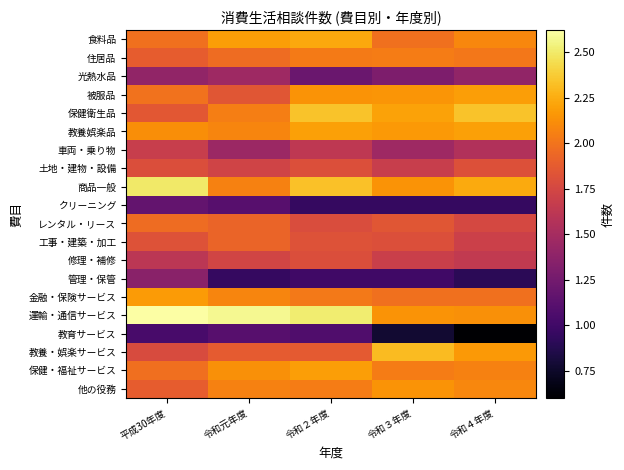

What is the total value across all series at 令和２年度?

37.0